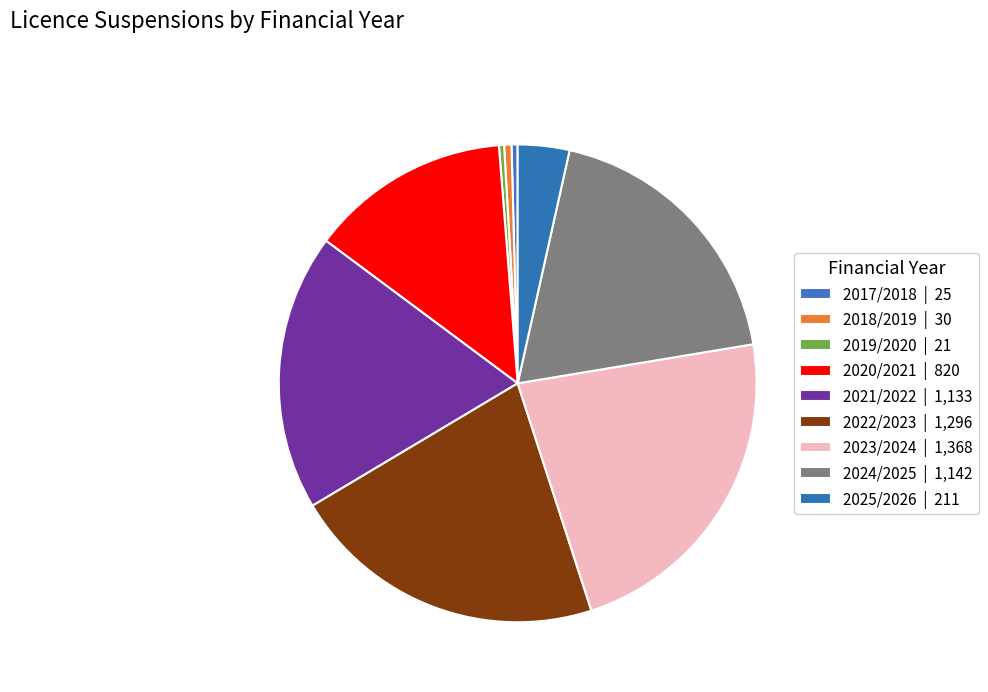

Between 2018/2019 and 2022/2023, which is larger?

2022/2023